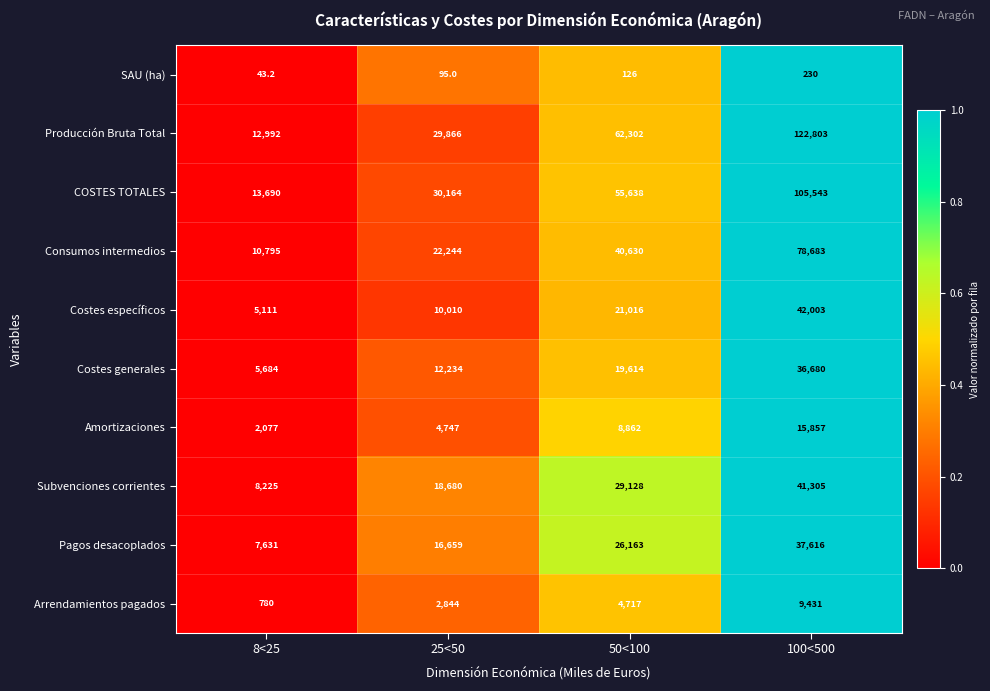

The COSTES TOTALES series shows 21632.1 at 8<25. True or false?

False